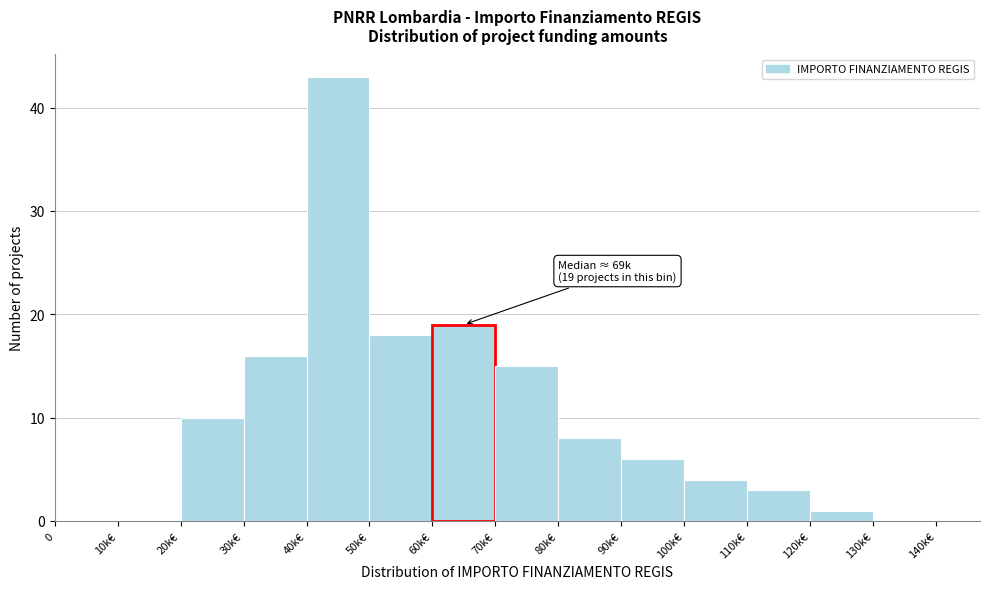

Reading left to right, extract all data points from this chart.

0=0	10k€=0	20k€=10	30k€=16	40k€=43	50k€=18	60k€=19	70k€=15	80k€=8	90k€=6	100k€=4	110k€=3	120k€=1	130k€=0